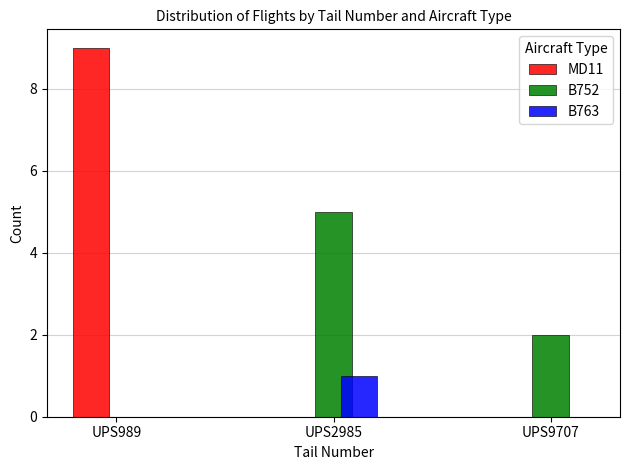

At which category does the chart reach its peak across all series?

UPS989